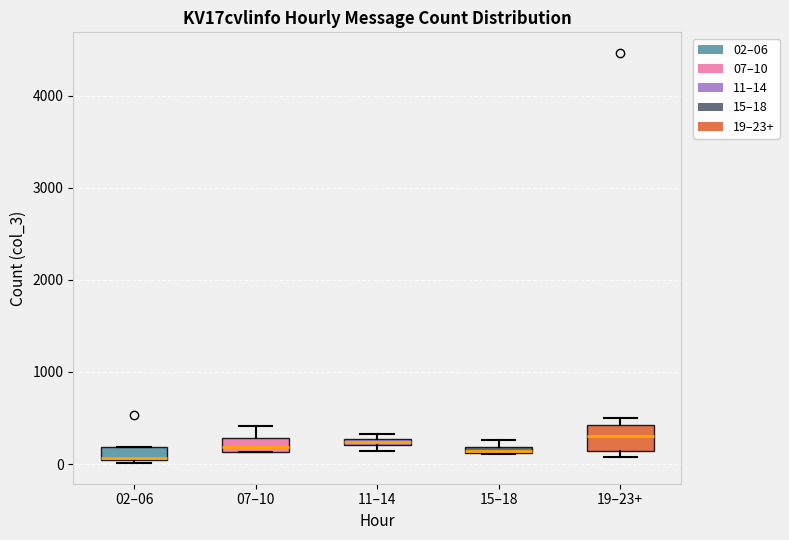

Where is the lower edge of the box for 02–06 on the y-axis? The values are not printed on the chart, so give them approximately, as read against the axis.

0